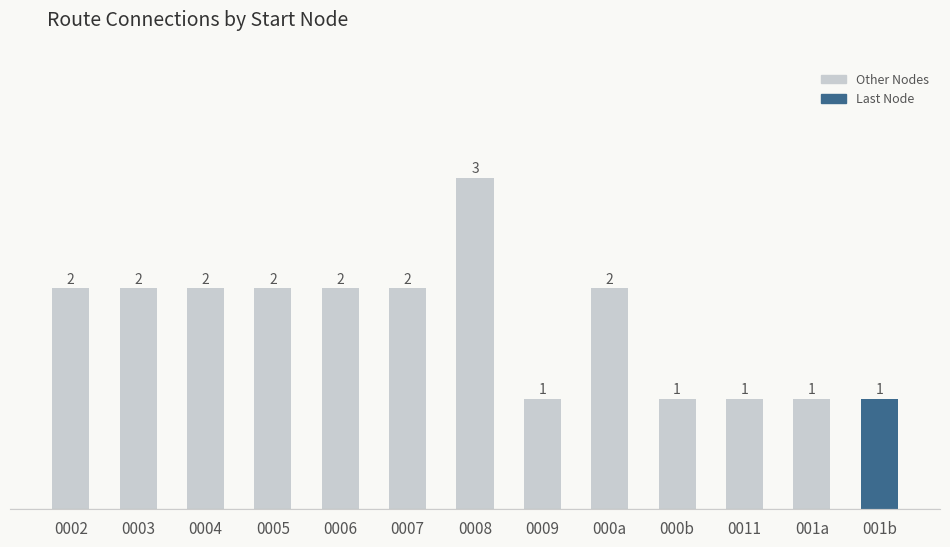

The value at 000b is 1. True or false?

True